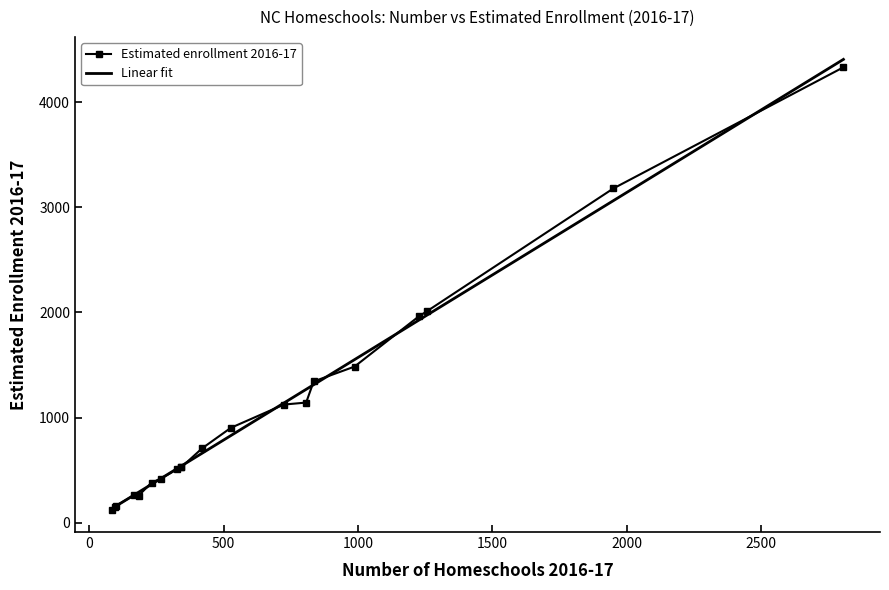

At how many categories does at least one series exceed 1416?

5